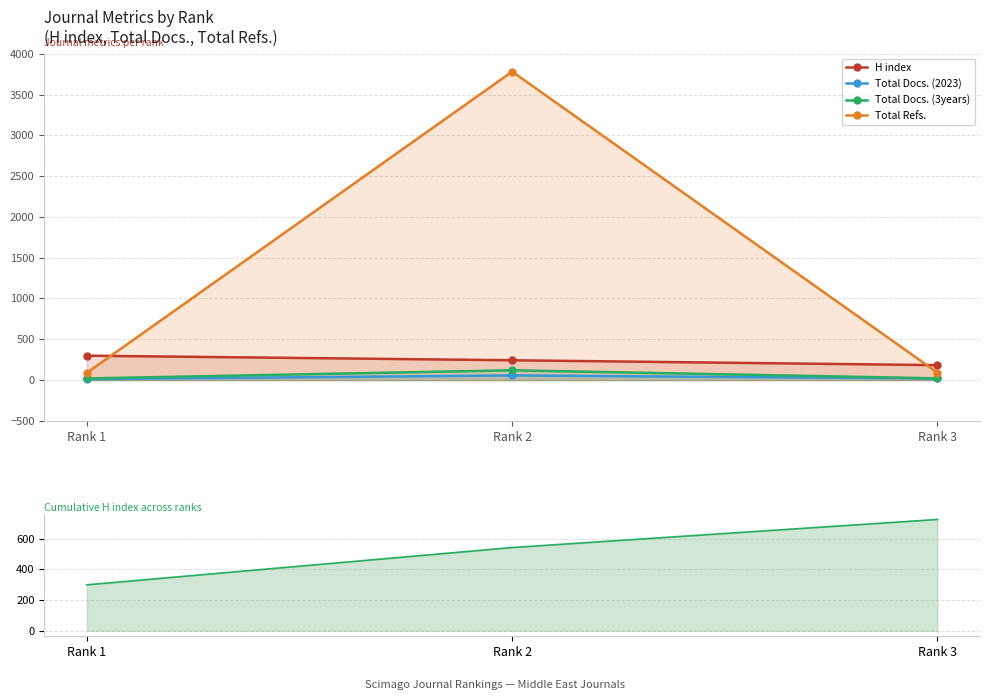

At how many categories does at least one series exceed 58?

3